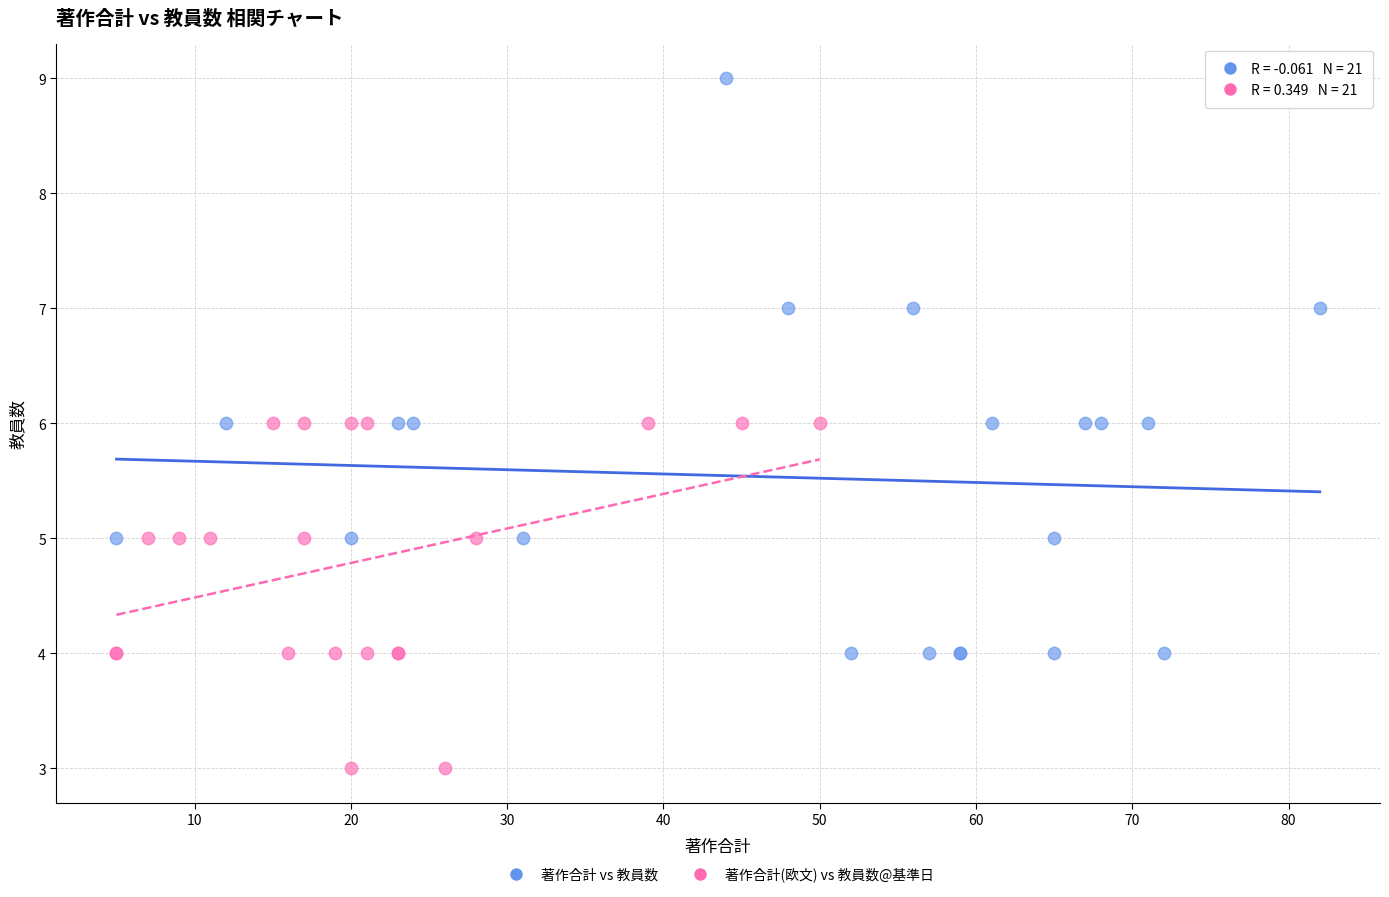

Which series has the largest Y range (max minus min)?

著作合計 vs 教員数